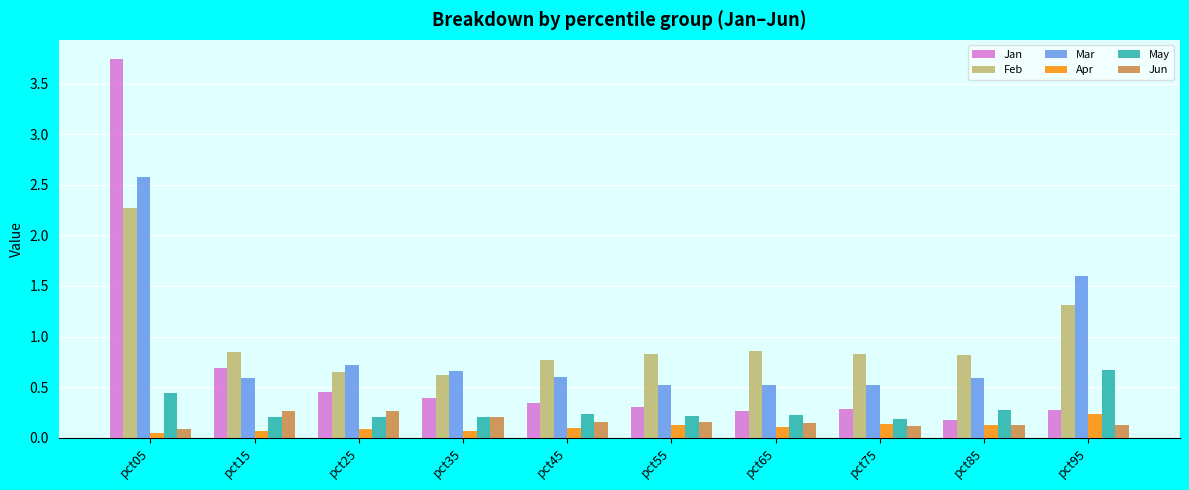

Which series changed the most between pct05 and pct25?

Jan